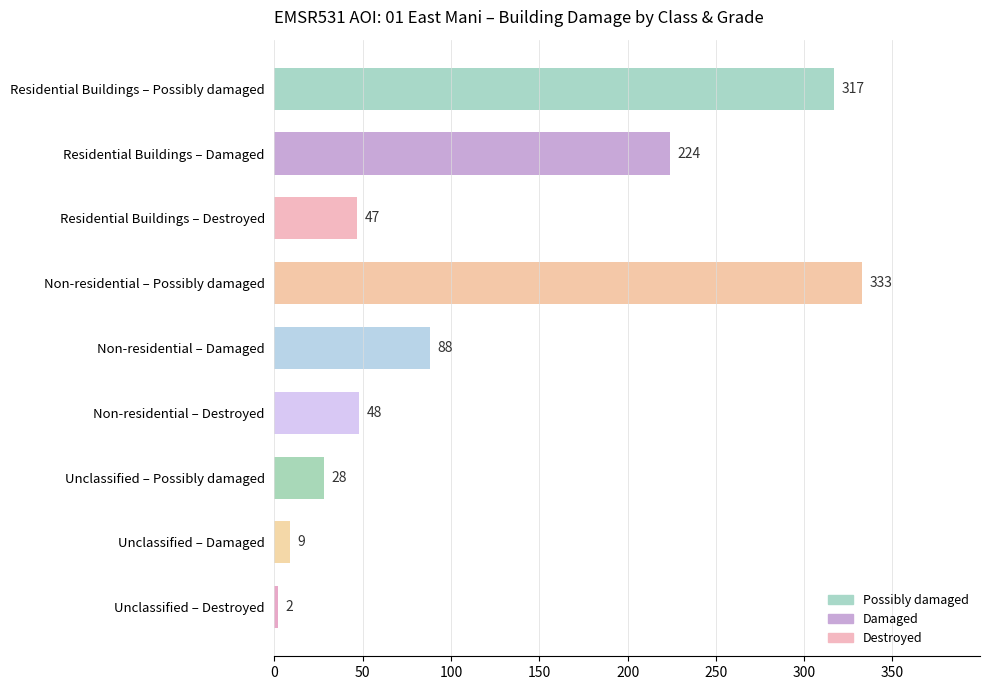

What value does the data have at Residential Buildings – Damaged, to the nearest 50?

200